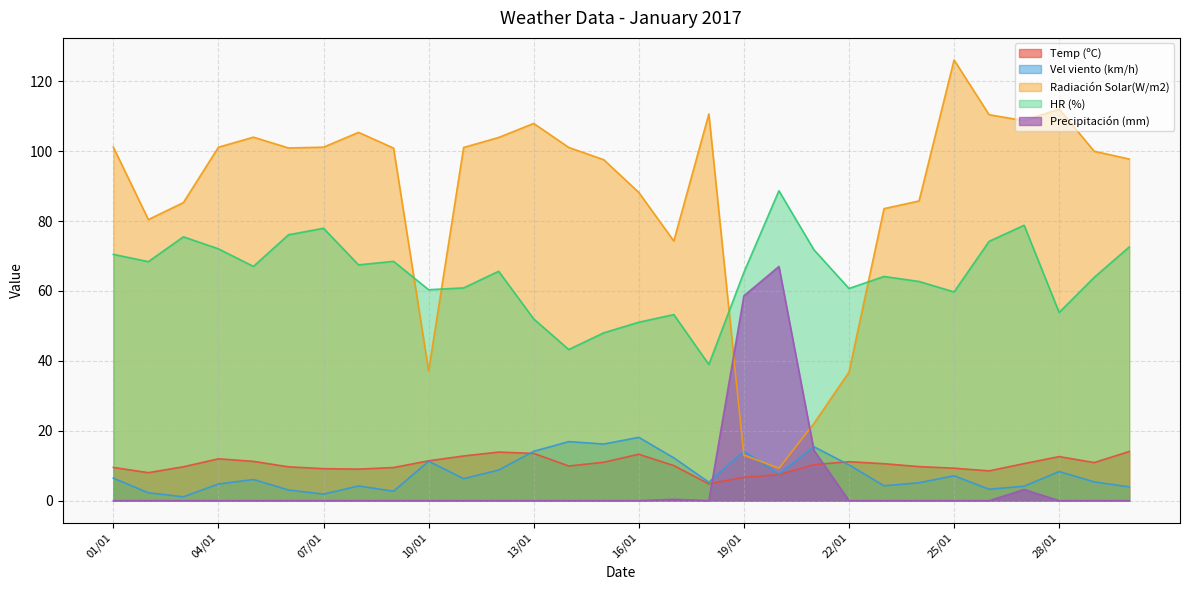

Which series has the widest spread of values?

Radiación Solar(W/m2)